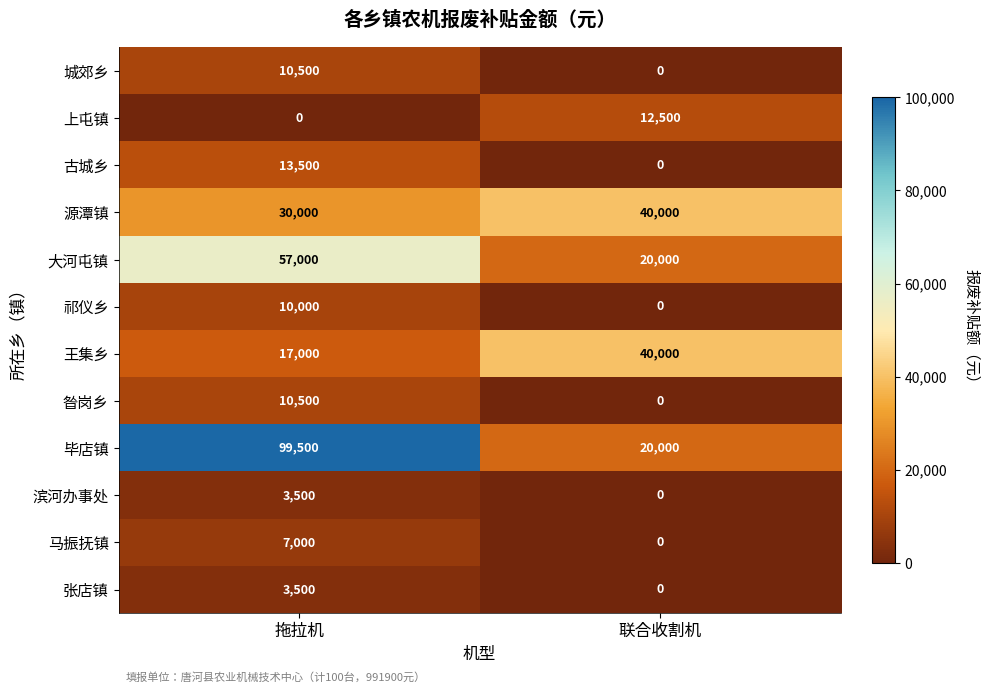

Between 拖拉机 and 联合收割机, which series saw the biggest shift?

毕店镇